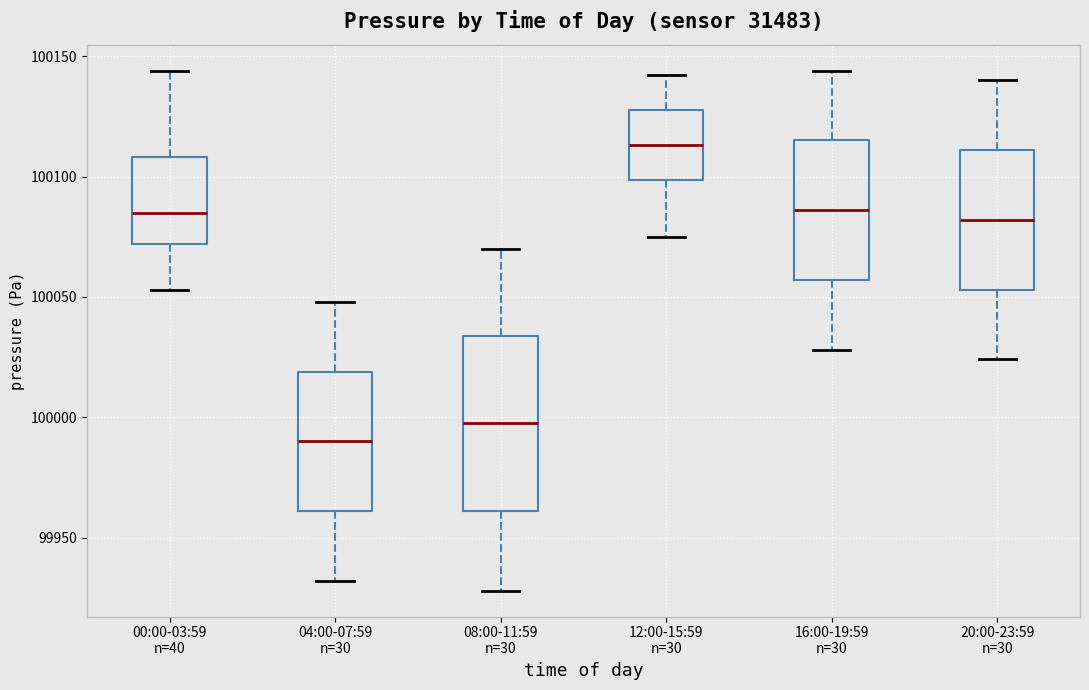

Where does the upper whisker of the box for 00:00-03:59 n=40 end on the y-axis? The values are not printed on the chart, so give them approximately, as read against the axis.

100145